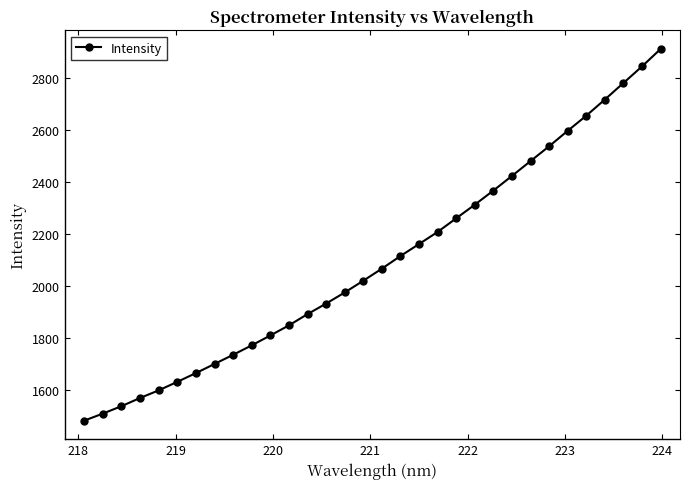

What is the average value?

2098.2